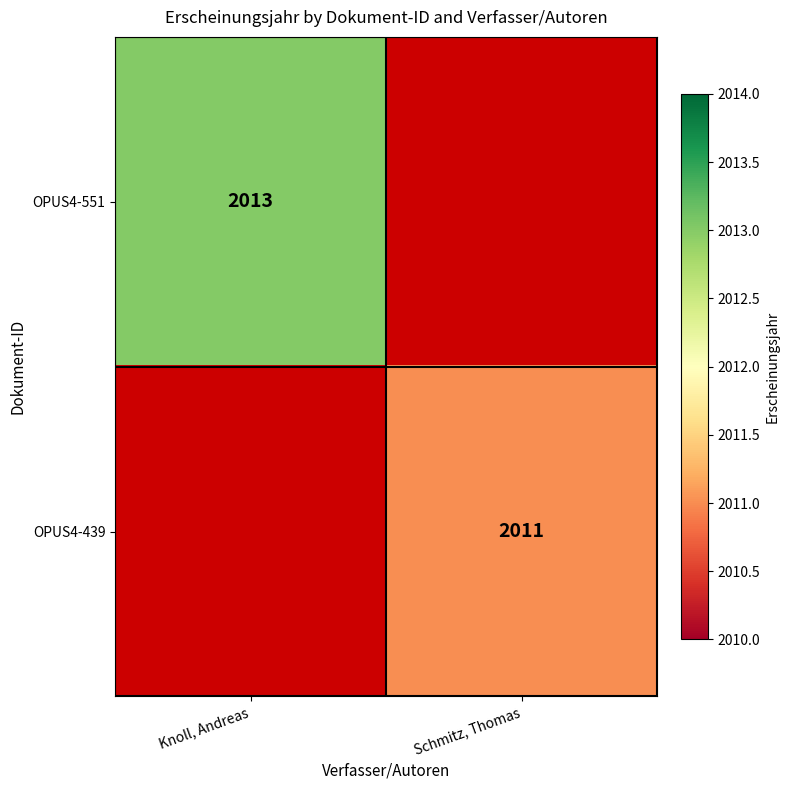

The OPUS4-551 series shows 677.8 at Knoll, Andreas. True or false?

False